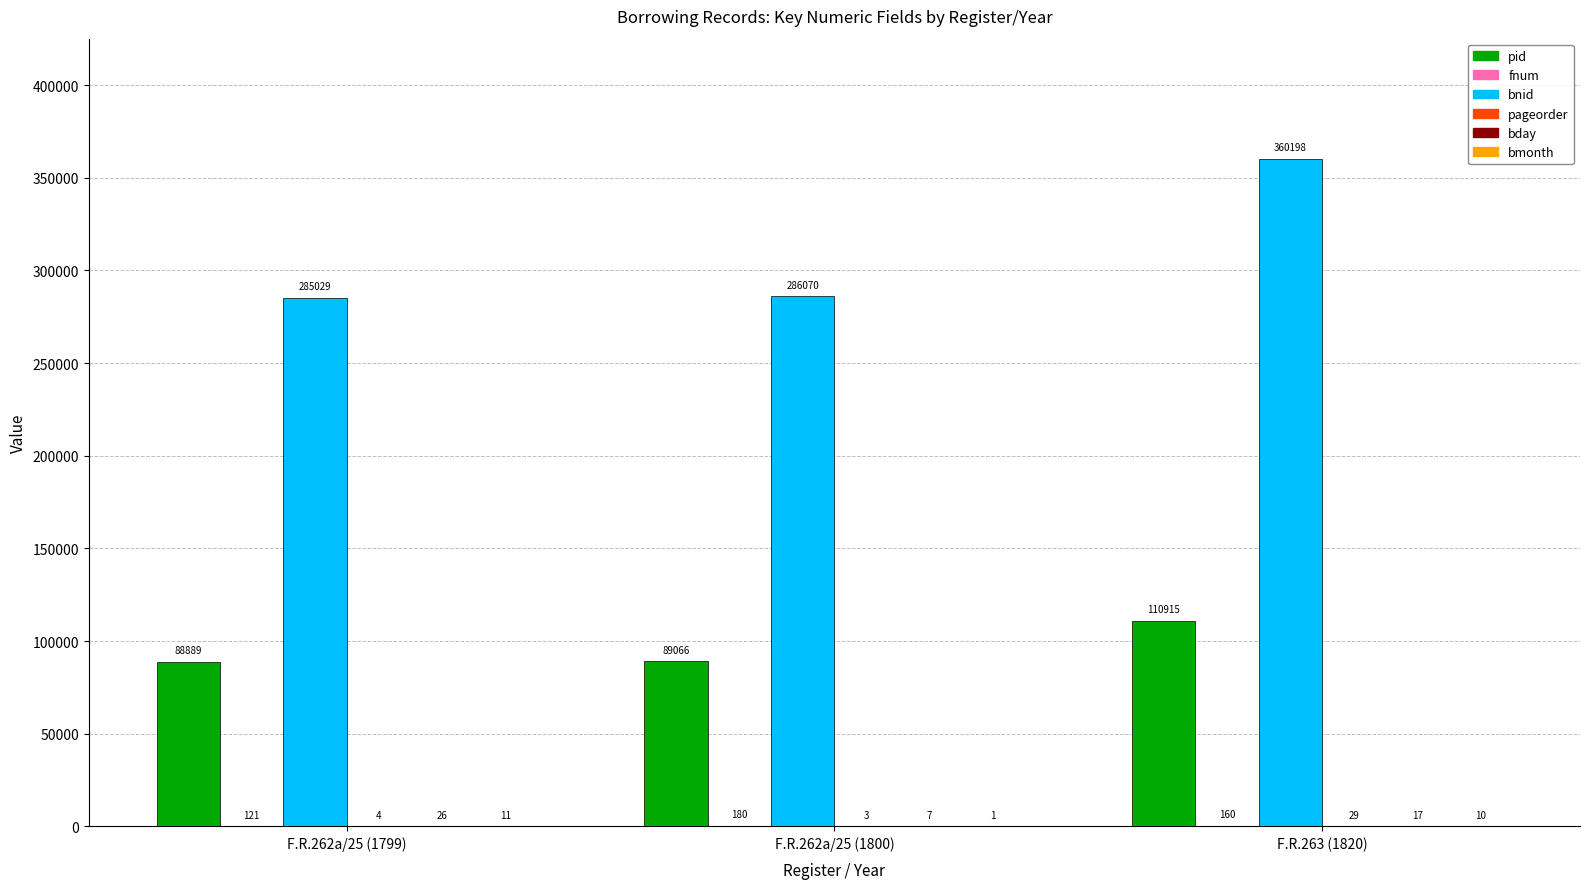

Does the chart contain stacked bars?

No